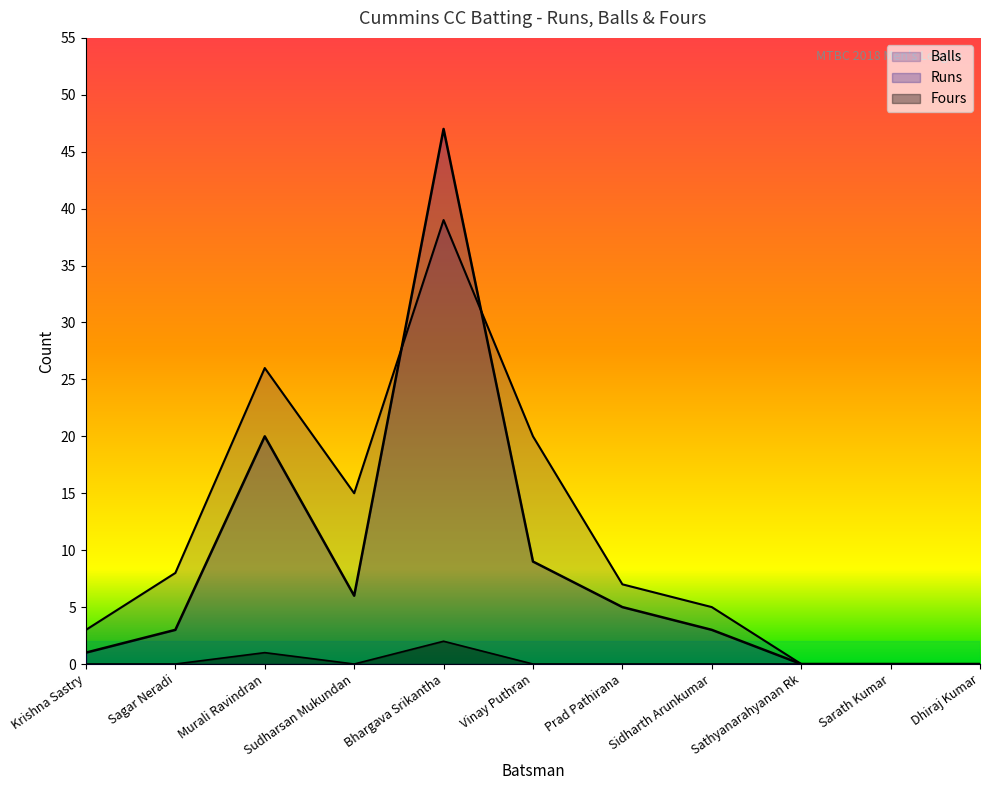

Where is Runs nearest to the value 23?

Murali Ravindran